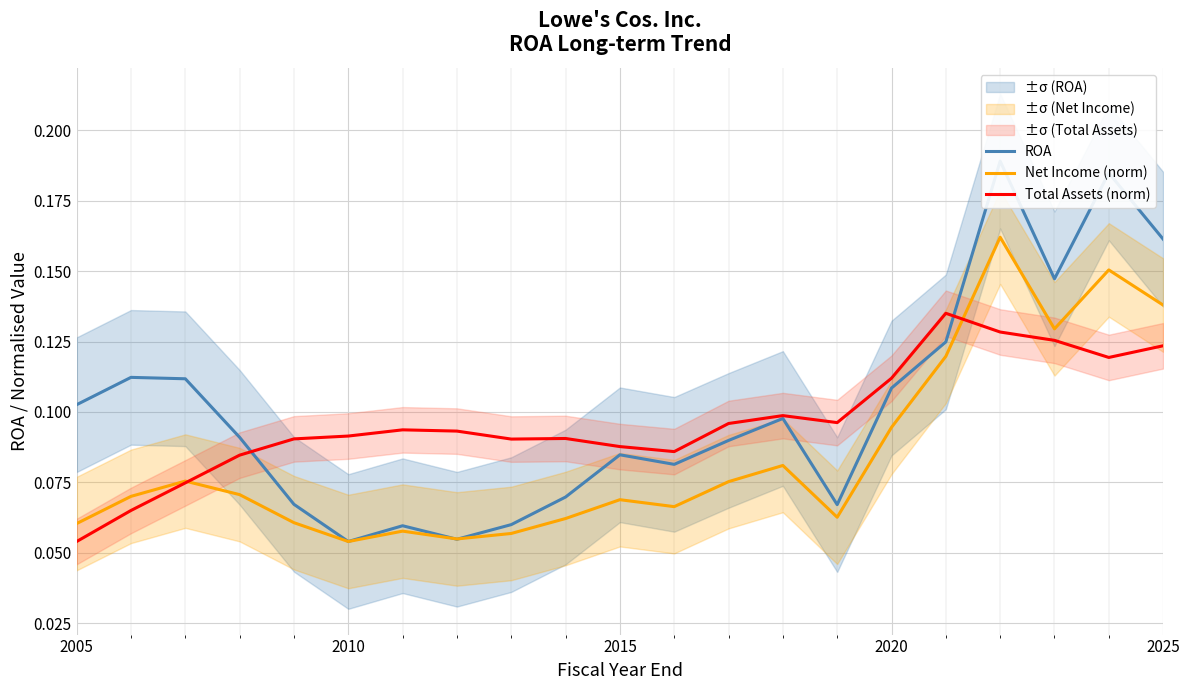

Where is Total Assets (norm) nearest to the value 0?

2005